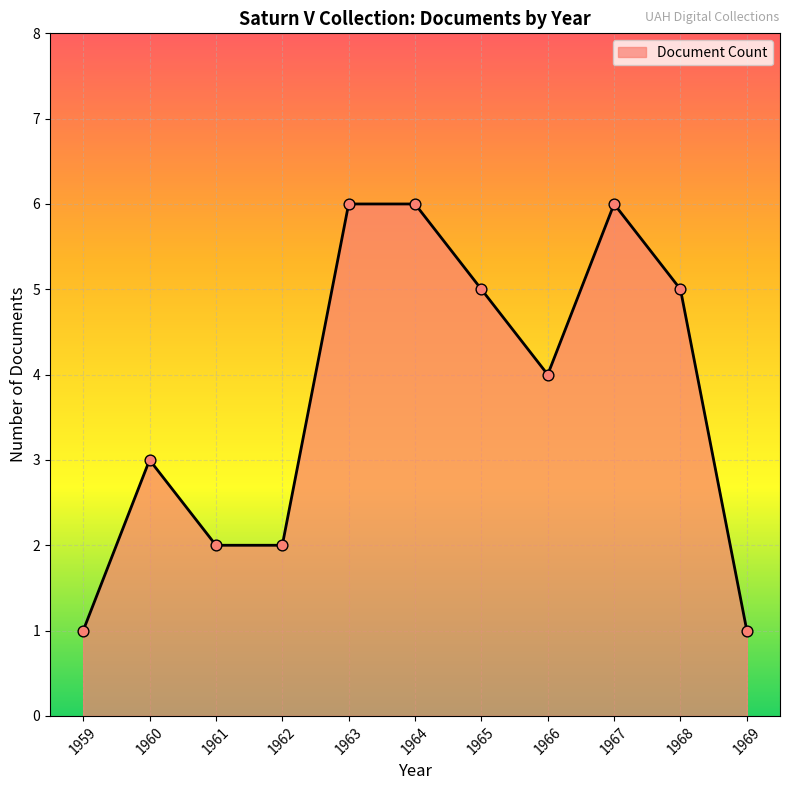

Between 1960 and 1968, which is larger?

1968